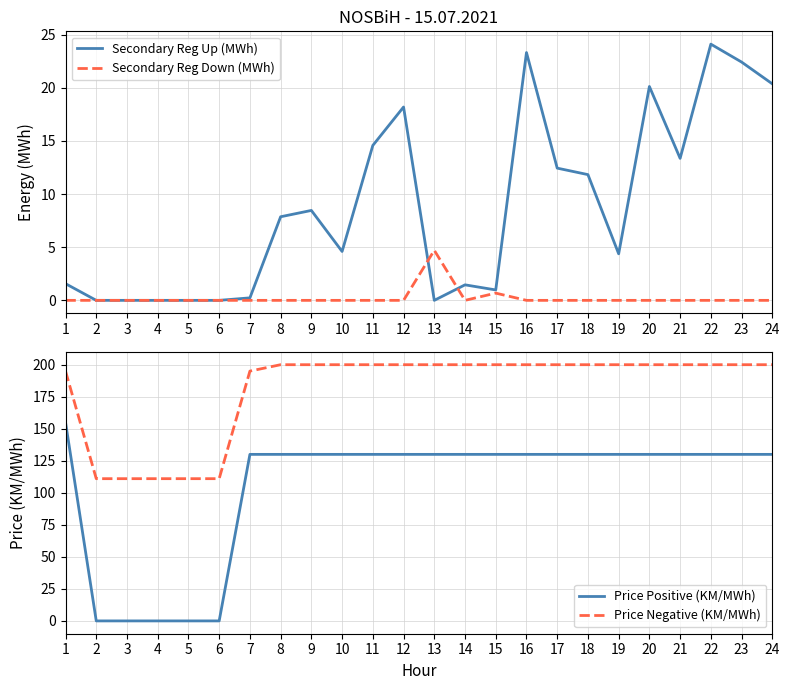

Is it true that Price Negative (KM/MWh) equals 111.0 at 5?

True